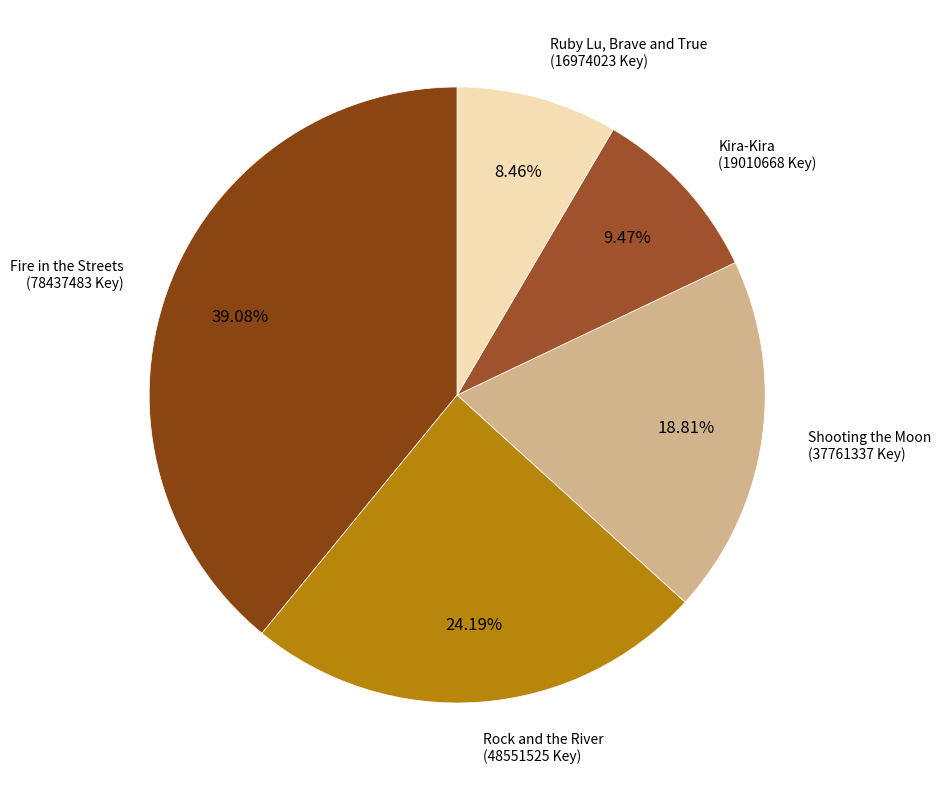

True or false: Ruby Lu, Brave and True accounts for 8% of the total.

True